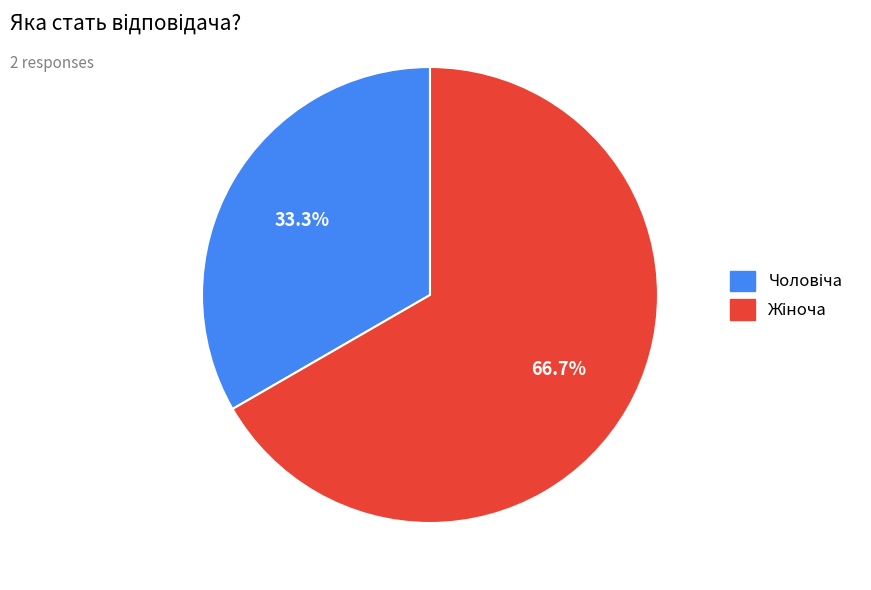

Does any single category account for the majority?

Yes